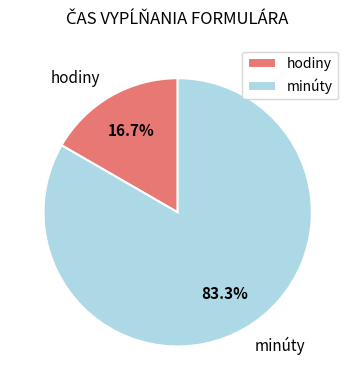

How many slices are in this pie chart?

2